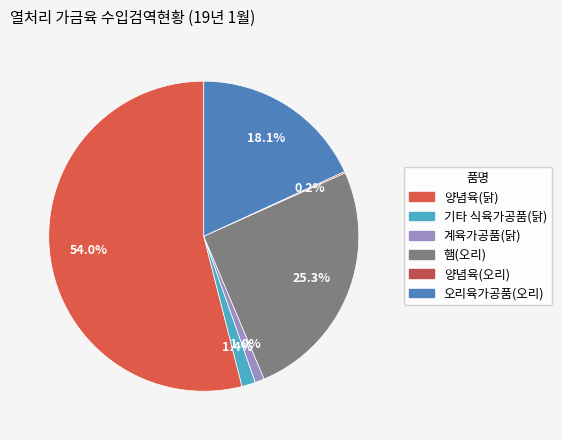

The 계육가공품(닭) slice represents 1% of the pie. True or false?

True